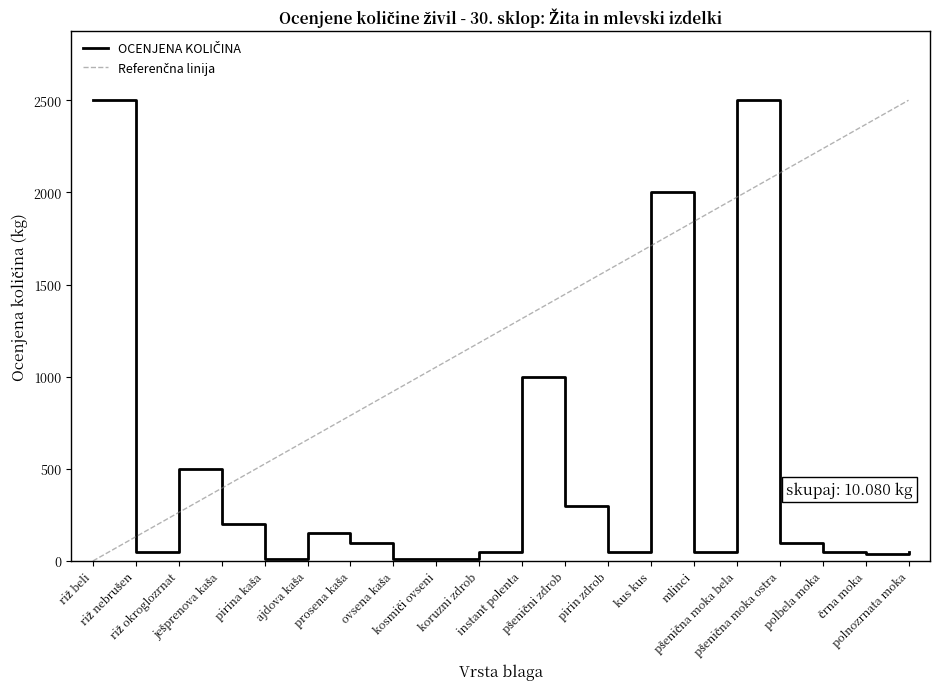

What is the maximum value shown in the chart?

2500.0